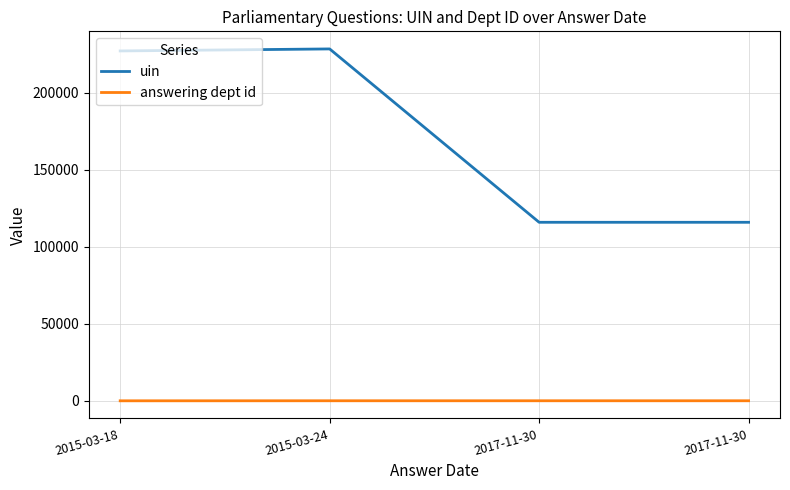

What is the approximate value of answering dept id at 2017-11-30?

29